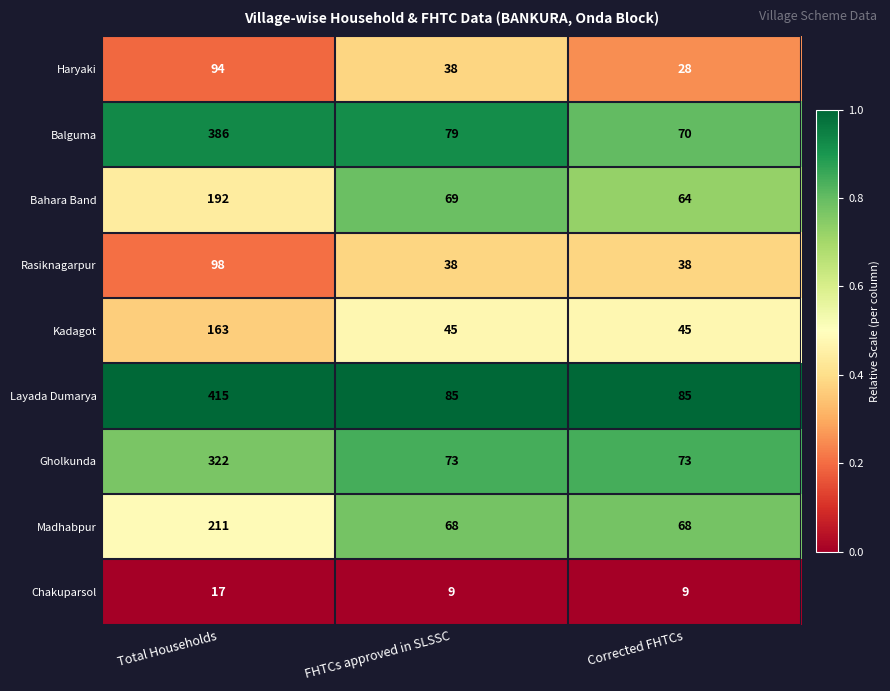

What is the total value across all series at Total Households?

1898